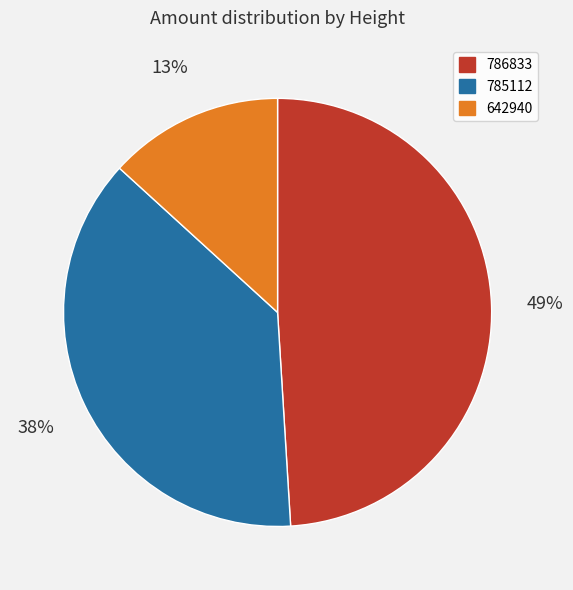

What is the largest slice in the pie chart?

786833